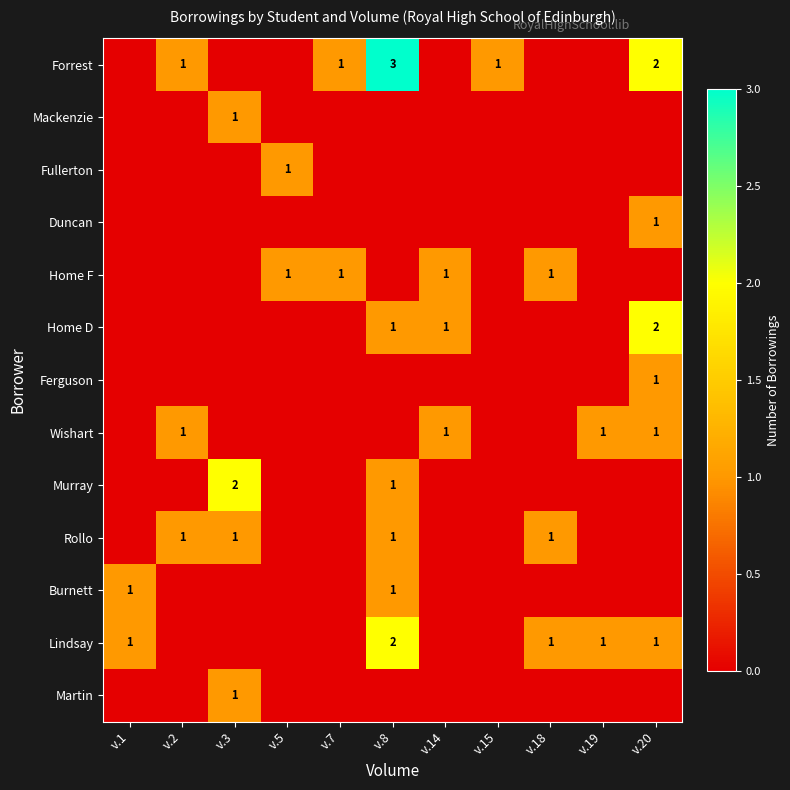

The Burnett series shows 1 at v.8. True or false?

True